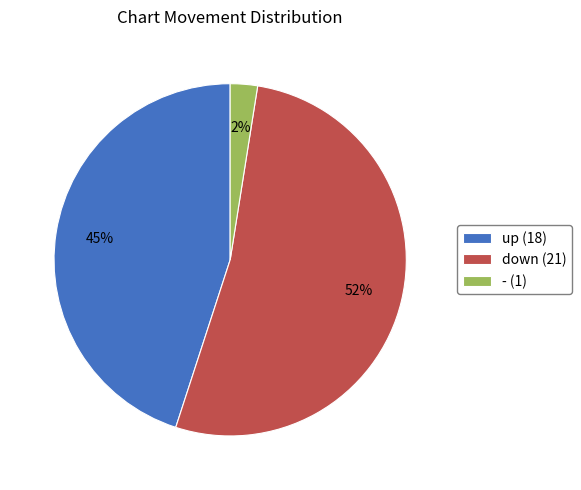

How many slices are in this pie chart?

3